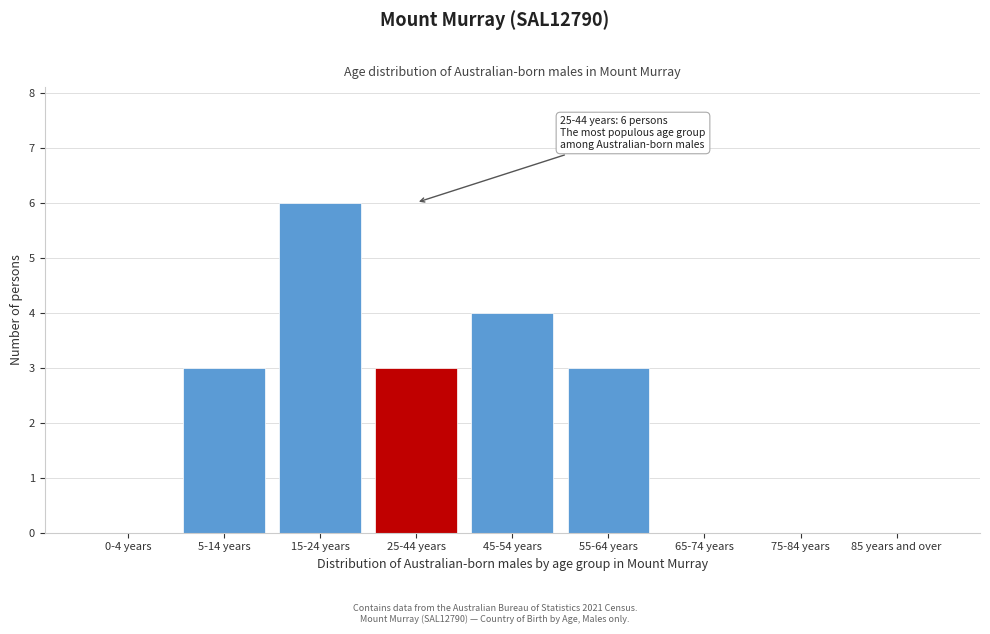

Reading left to right, what are all the values shown in this chart?

0-4 years=0	5-14 years=3	15-24 years=6	25-44 years=3	45-54 years=4	55-64 years=3	65-74 years=0	75-84 years=0	85 years and over=0